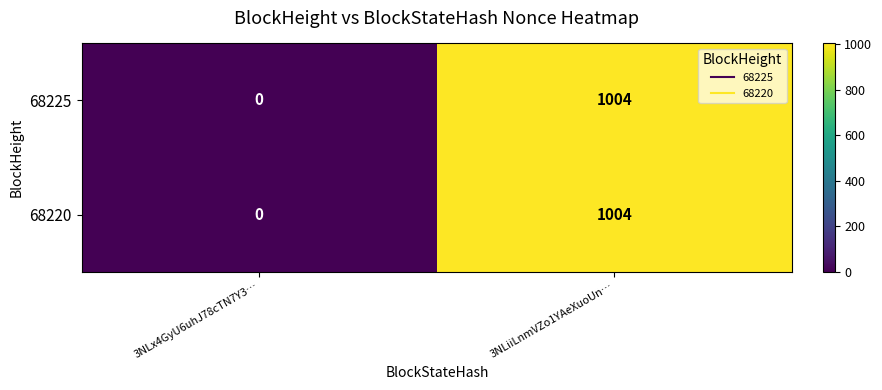

How many data points does each series have?

2